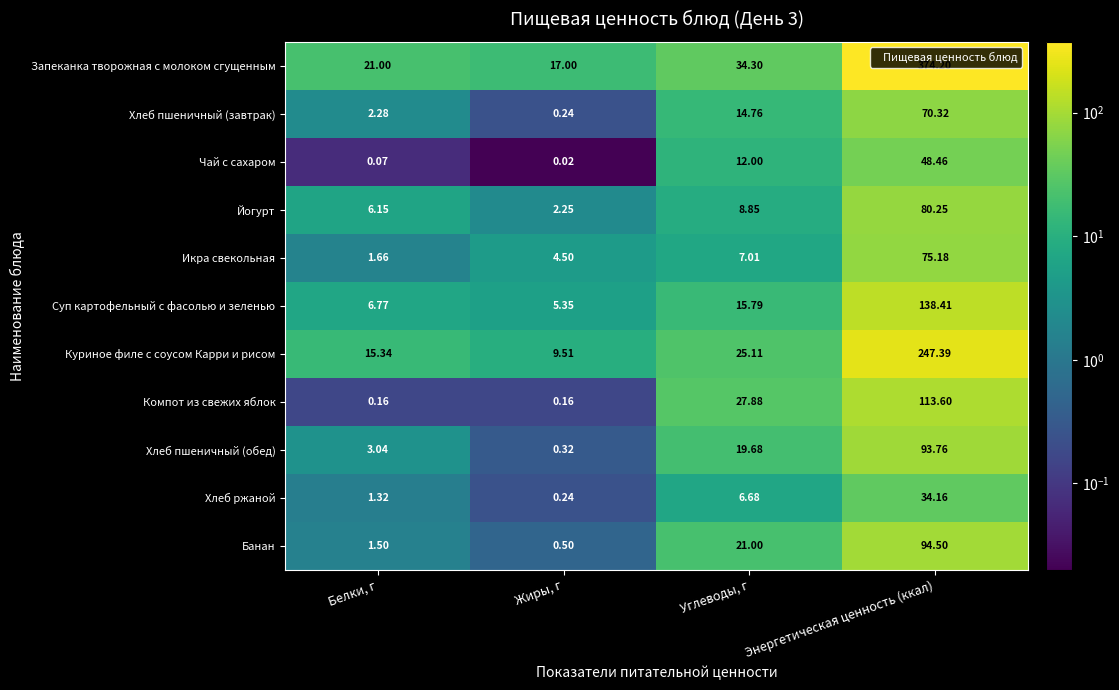

Rank the series by their maximum value, from highest to lowest.

Запеканка творожная с молоком сгущенным, Куриное филе с соусом Карри и рисом, Суп картофельный с фасолью и зеленью, Компот из свежих яблок, Банан, Хлеб пшеничный (обед), Йогурт, Икра свекольная, Хлеб пшеничный (завтрак), Чай с сахаром, Хлеб ржаной